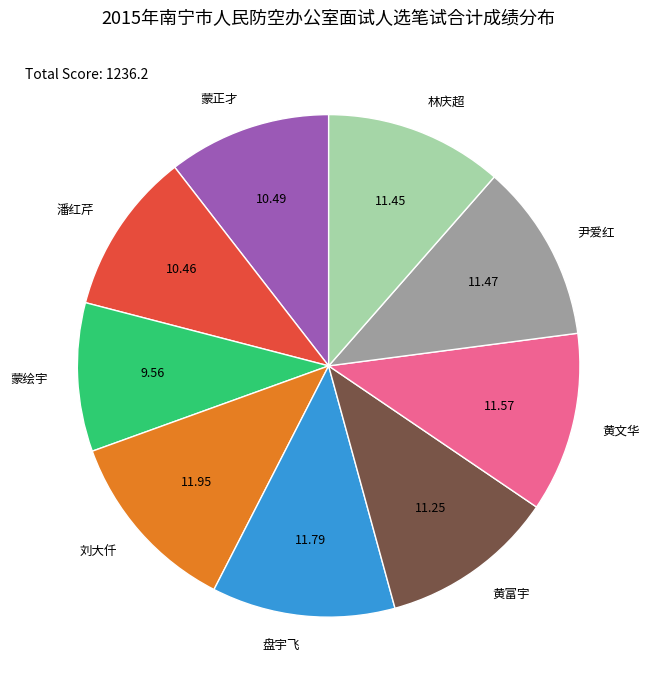

Which slice is the smallest?

蒙绘宇